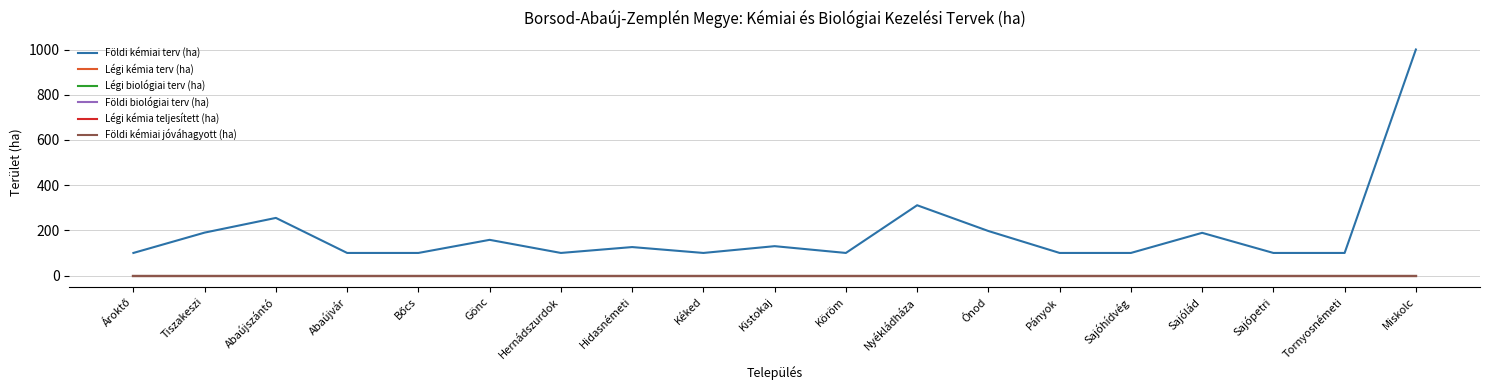

True or false: Légi biológiai terv (ha) and Légi kémia terv (ha) cross at least once.

False